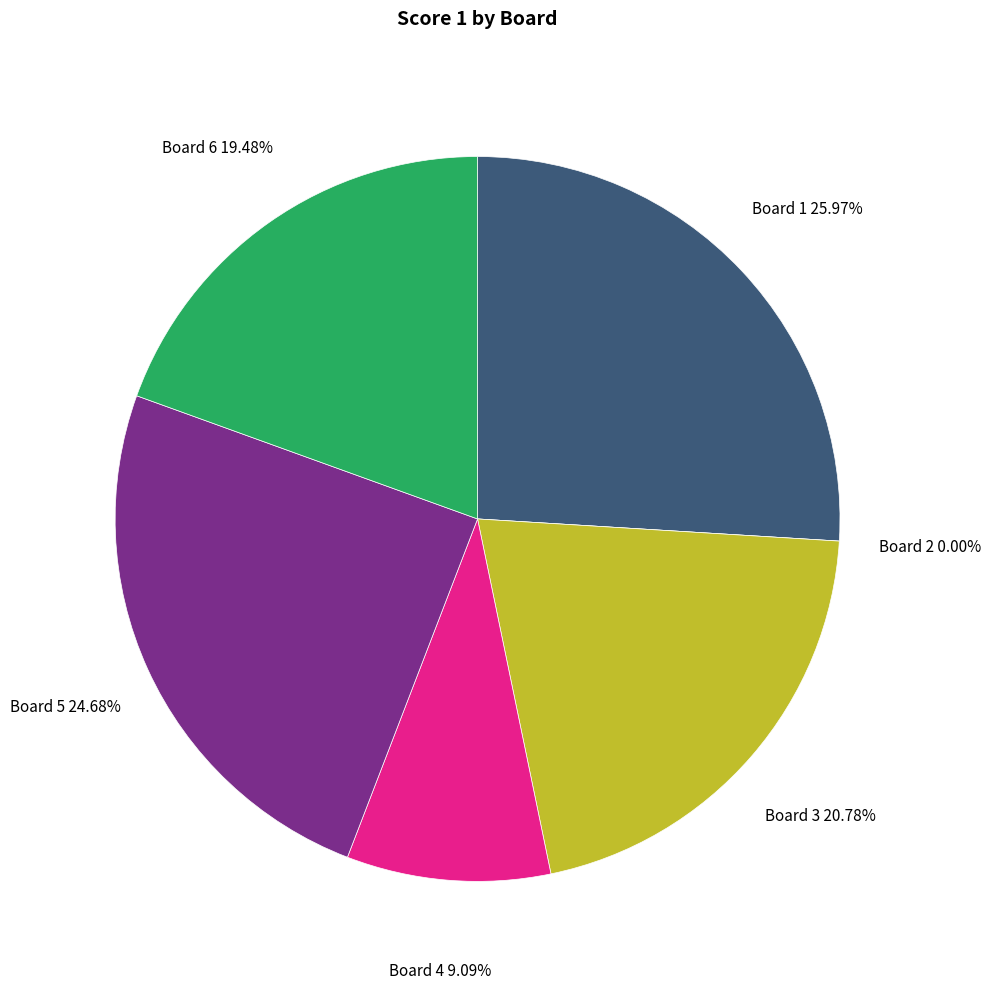

Which category has the smallest portion of the pie?

Board 2